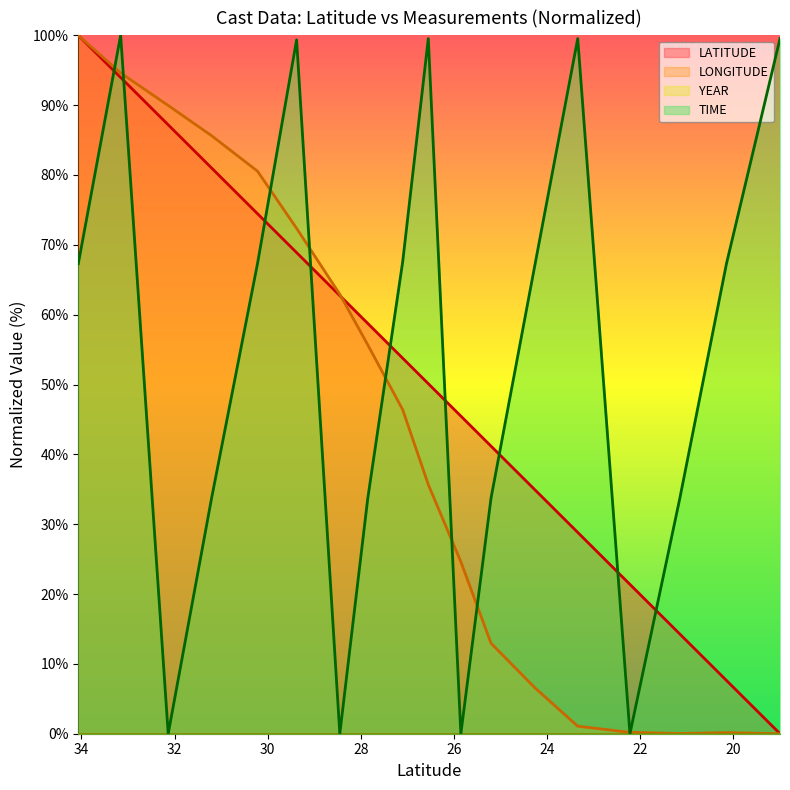

What is the value of the TIME point at the 14th from the left?

99.5